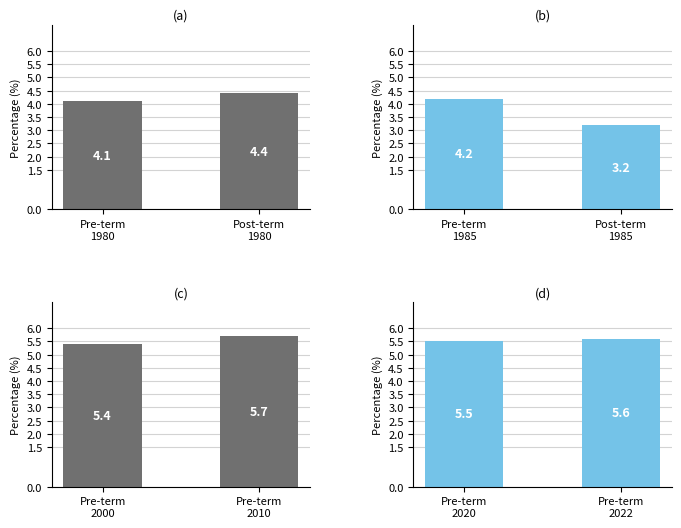

The (a) series shows 4.1 at Pre-term
1980. True or false?

True